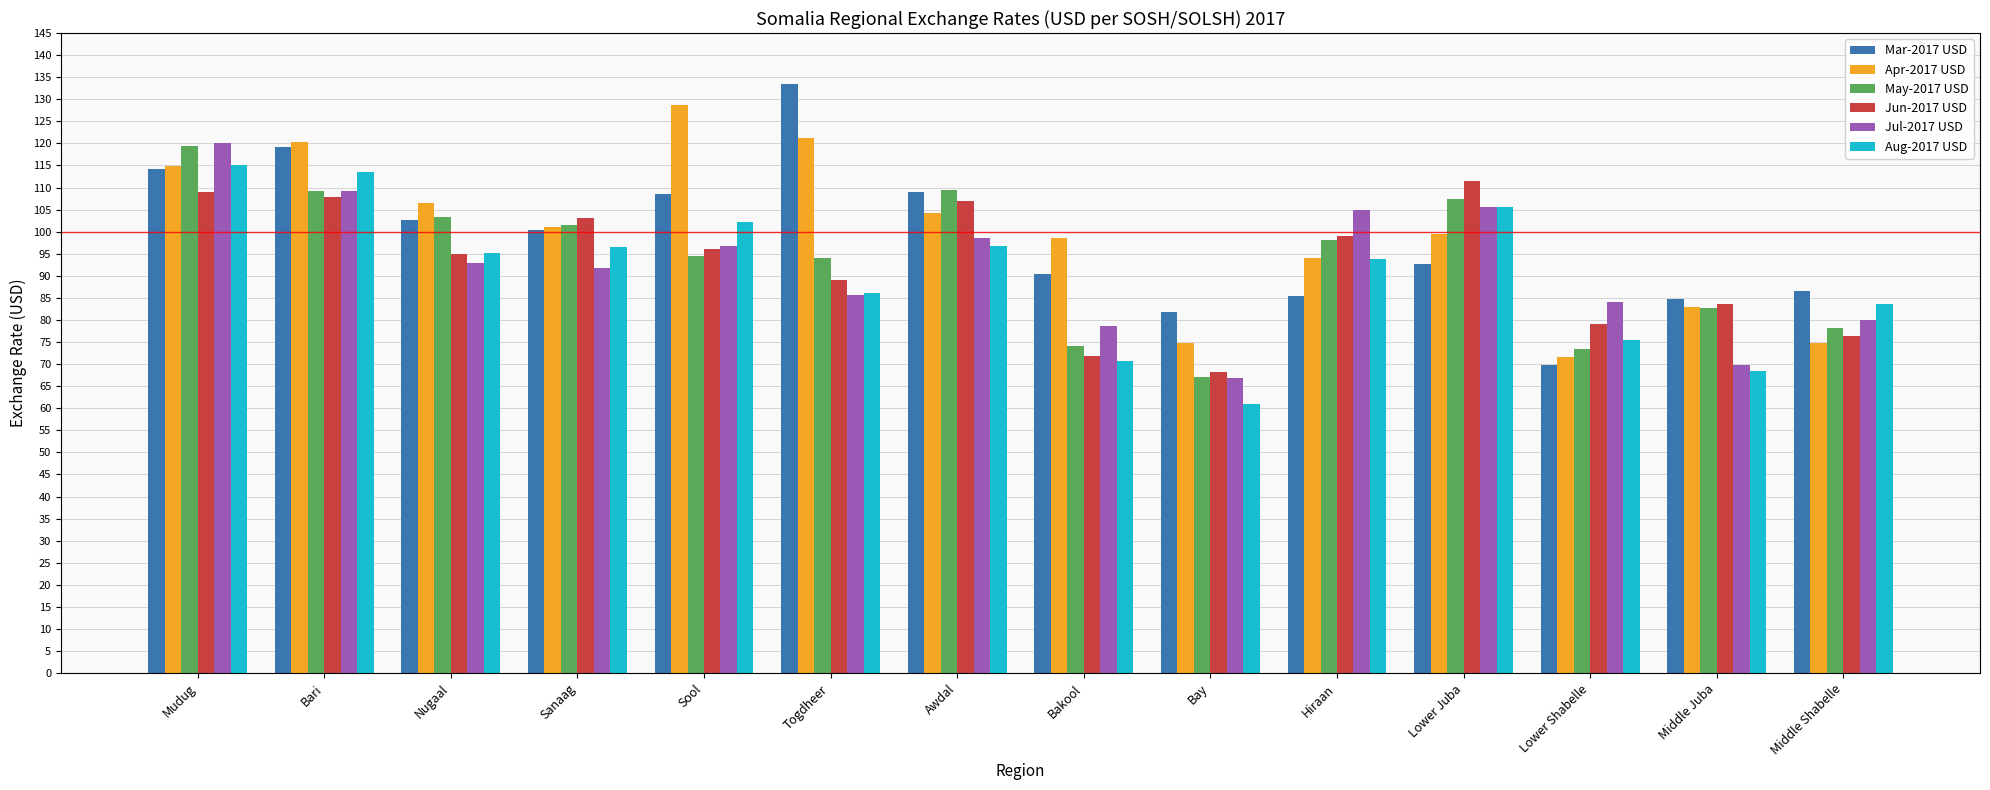

At which label does Jul-2017 USD first exceed 92?

Mudug